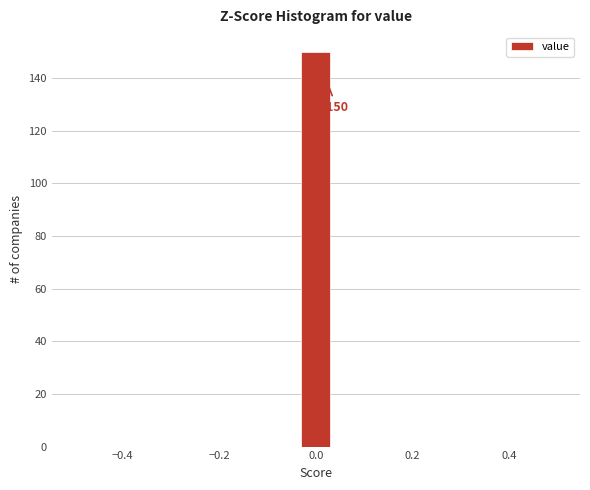

Around what value on the x-axis is the tallest bar? Give the approximate position of its centre, as read against the axis.

0.00